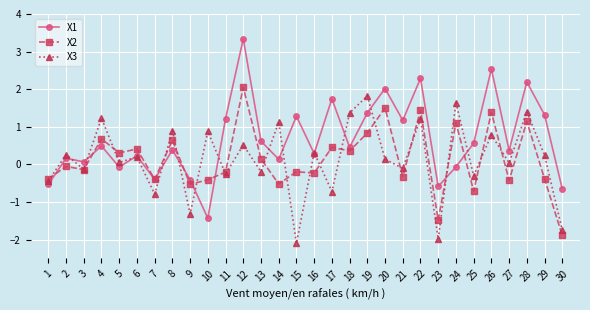

What is the spread (max minus min) of values at 30?

1.2